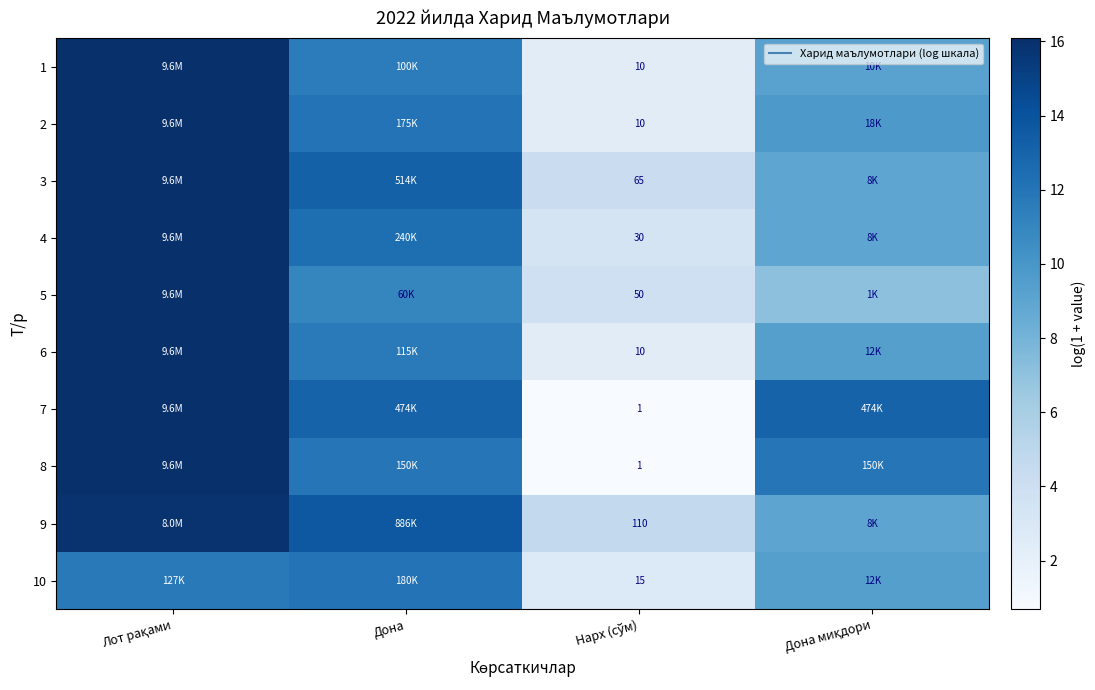

What is the spread (max minus min) of values at Дона?

2.7